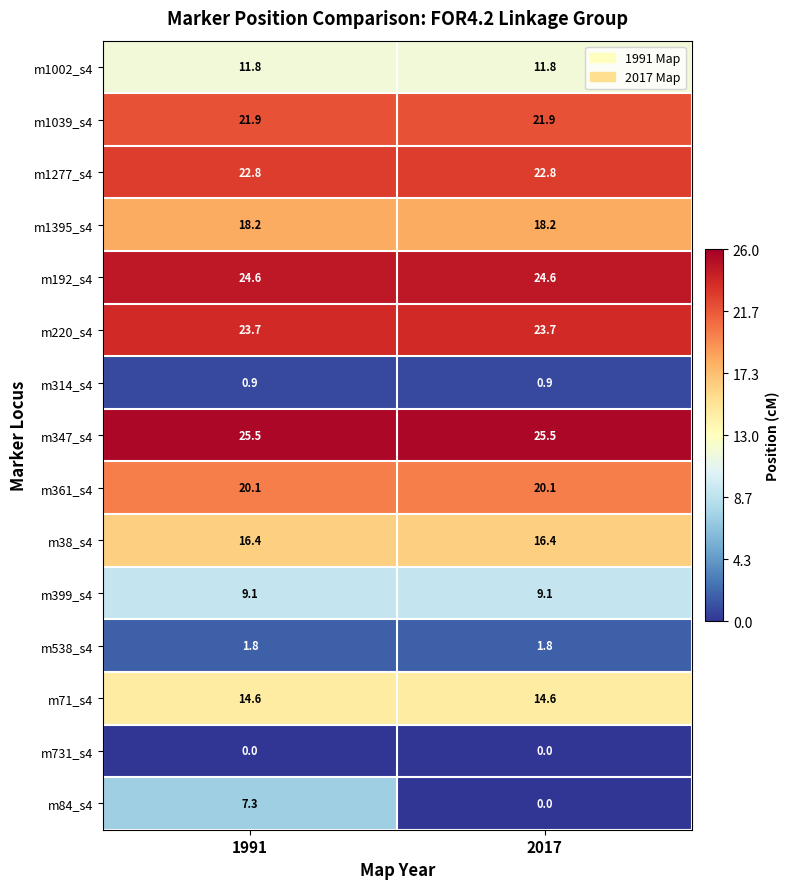

Which series changed the most between 1991 and 2017?

m84_s4